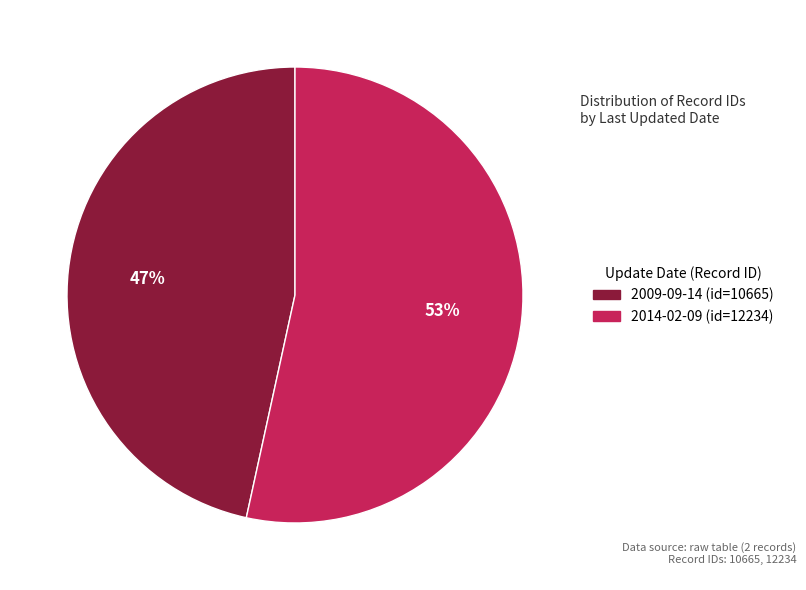

Is it true that 2009-09-14 is 36% of the pie?

False